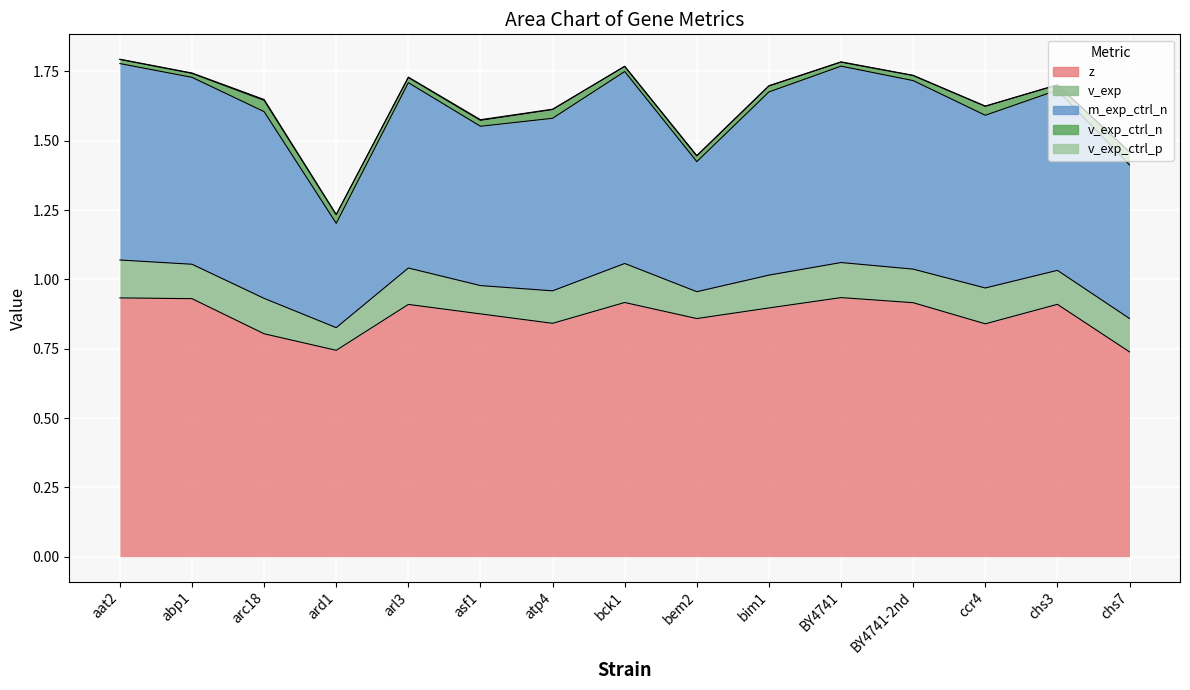

What is the minimum value for z?

0.7